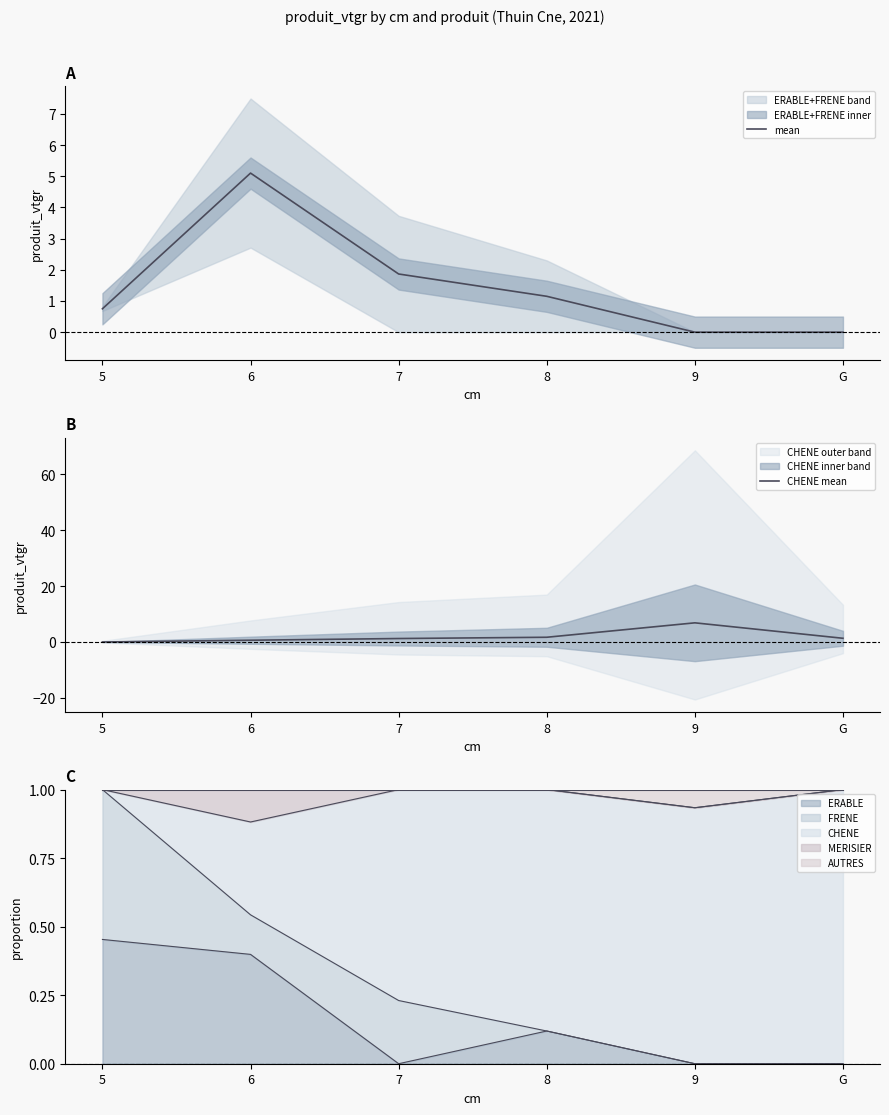

How many lines are shown in the chart?

2